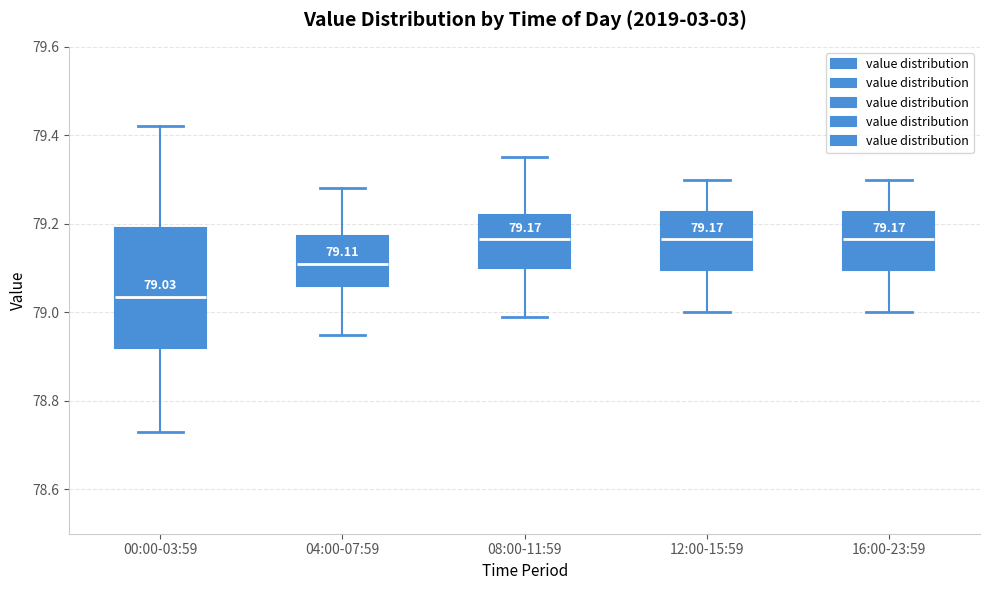

Which box is the tallest, from its lower edge to its upper edge?

00:00-03:59